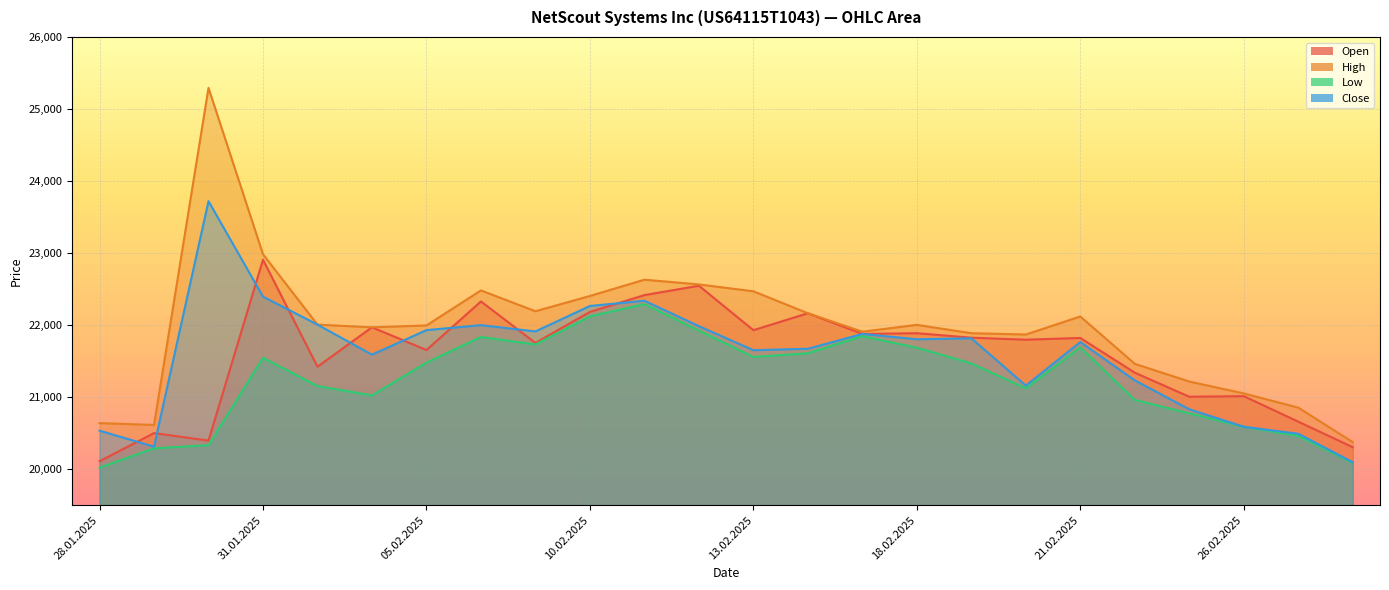

How many interior local peaks does the Low series have?

5